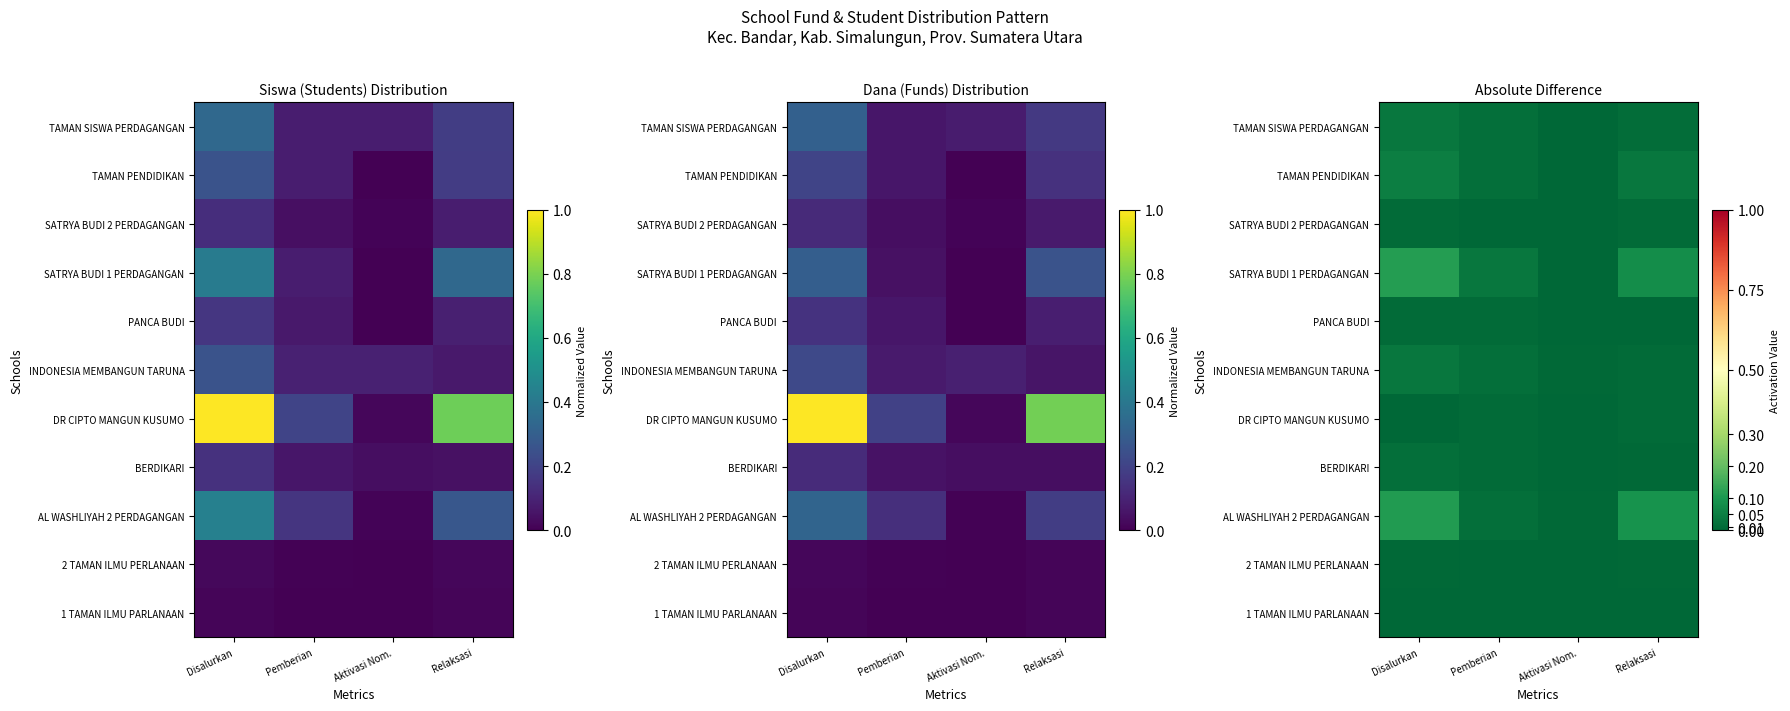

Is the value of INDONESIA MEMBANGUN TARUNA at Pemberian greater than the value of TAMAN SISWA PERDAGANGAN at Aktivasi Nom.?

Yes